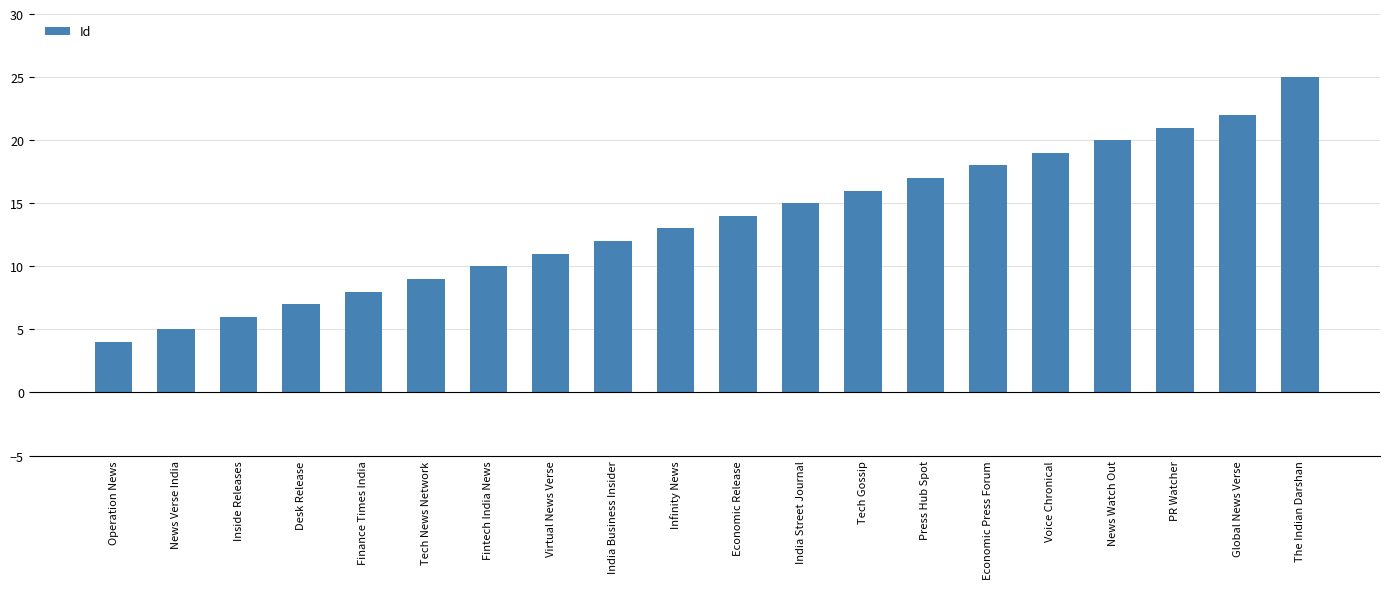

What is the average value?

14